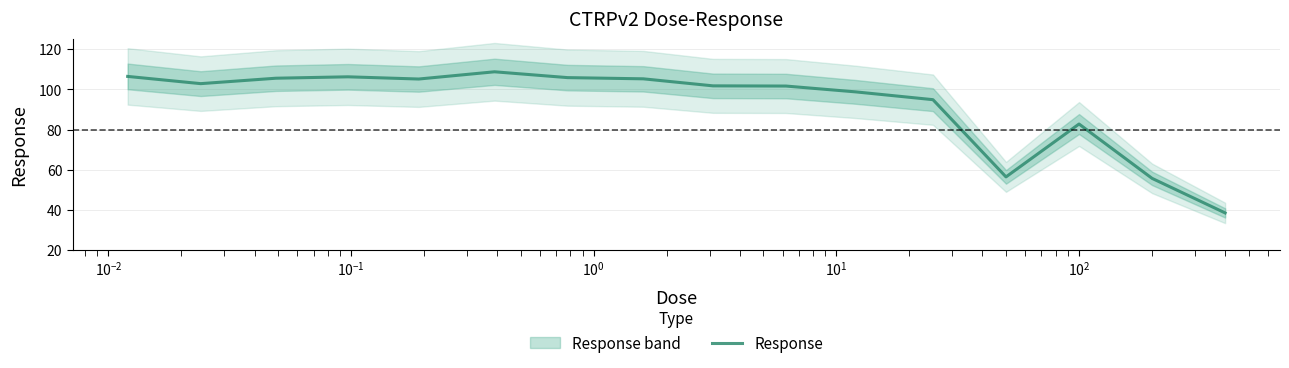

Reading right to left, what are all the values shown in this chart?

38.5	55.7	82.8	56.5	94.9	98.8	101.7	101.8	105.3	105.9	108.8	105.2	106.3	105.6	102.9	106.5